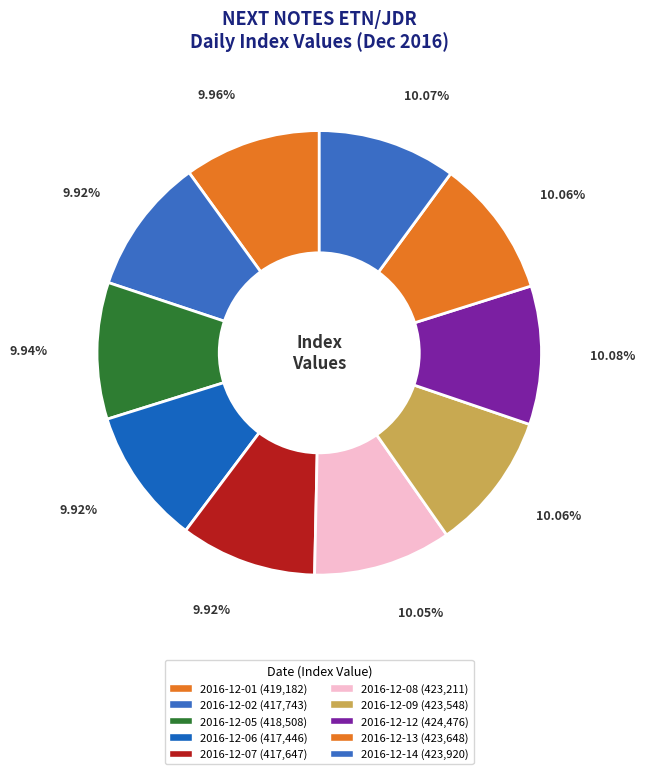

Does 2016-12-01 account for over 50% of the chart?

No